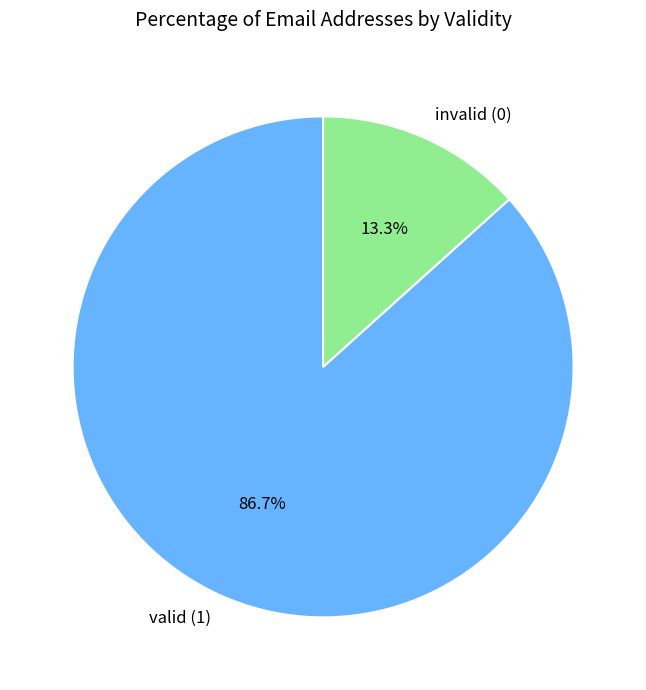

How many segments does this pie chart have?

2